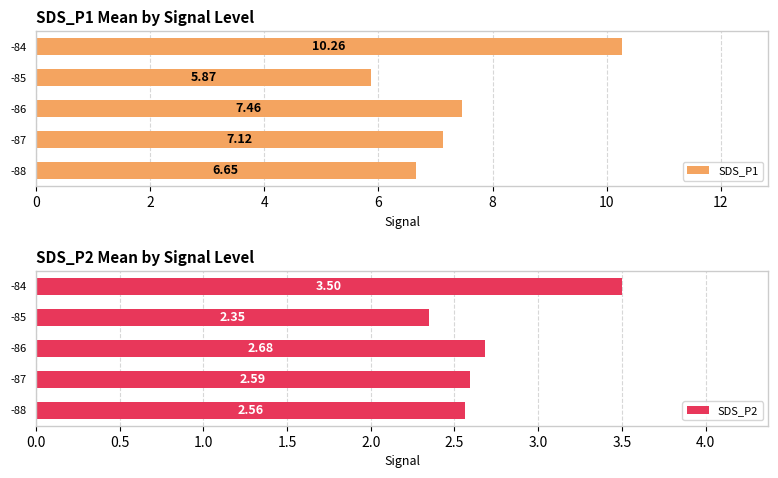

What is the maximum value shown in the chart?

10.3